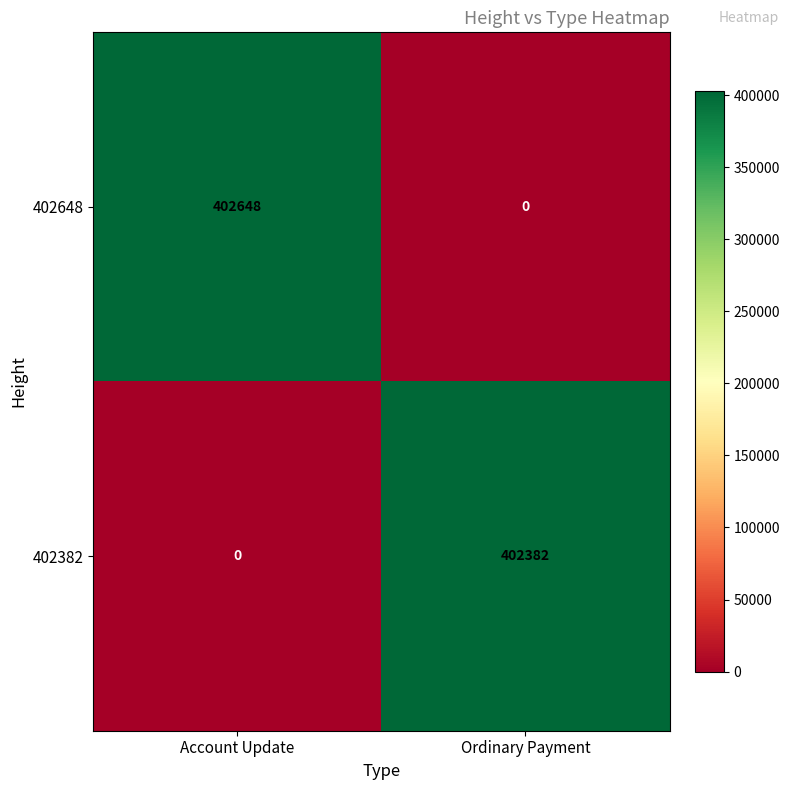

Reading left to right, list all the values displayed in this chart.

402648: Account Update=402648	Ordinary Payment=0
402382: Account Update=0	Ordinary Payment=402382